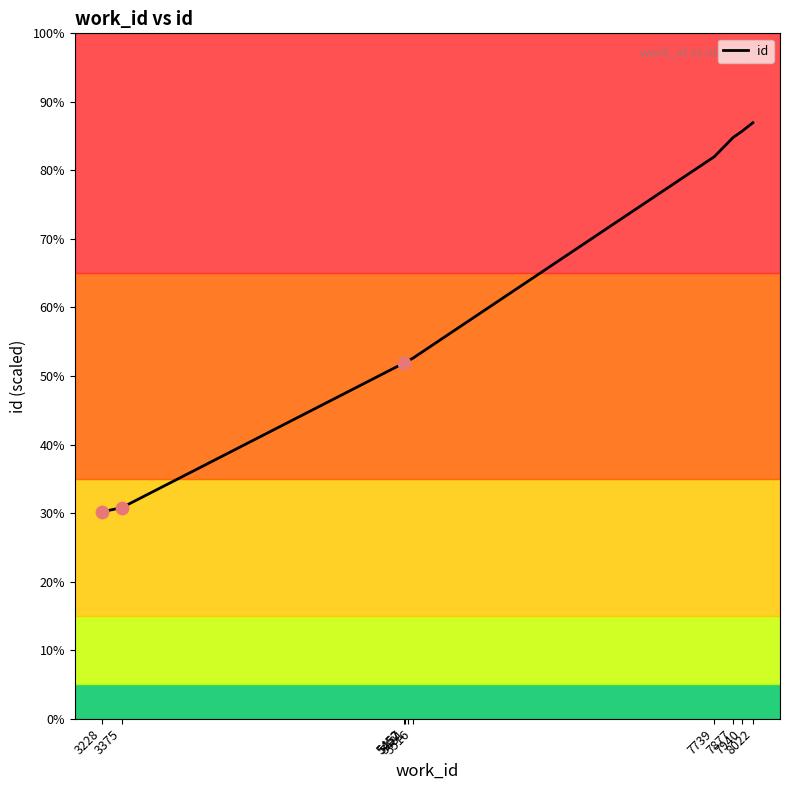

What is the change in value from 5457 to 7940?

+9483